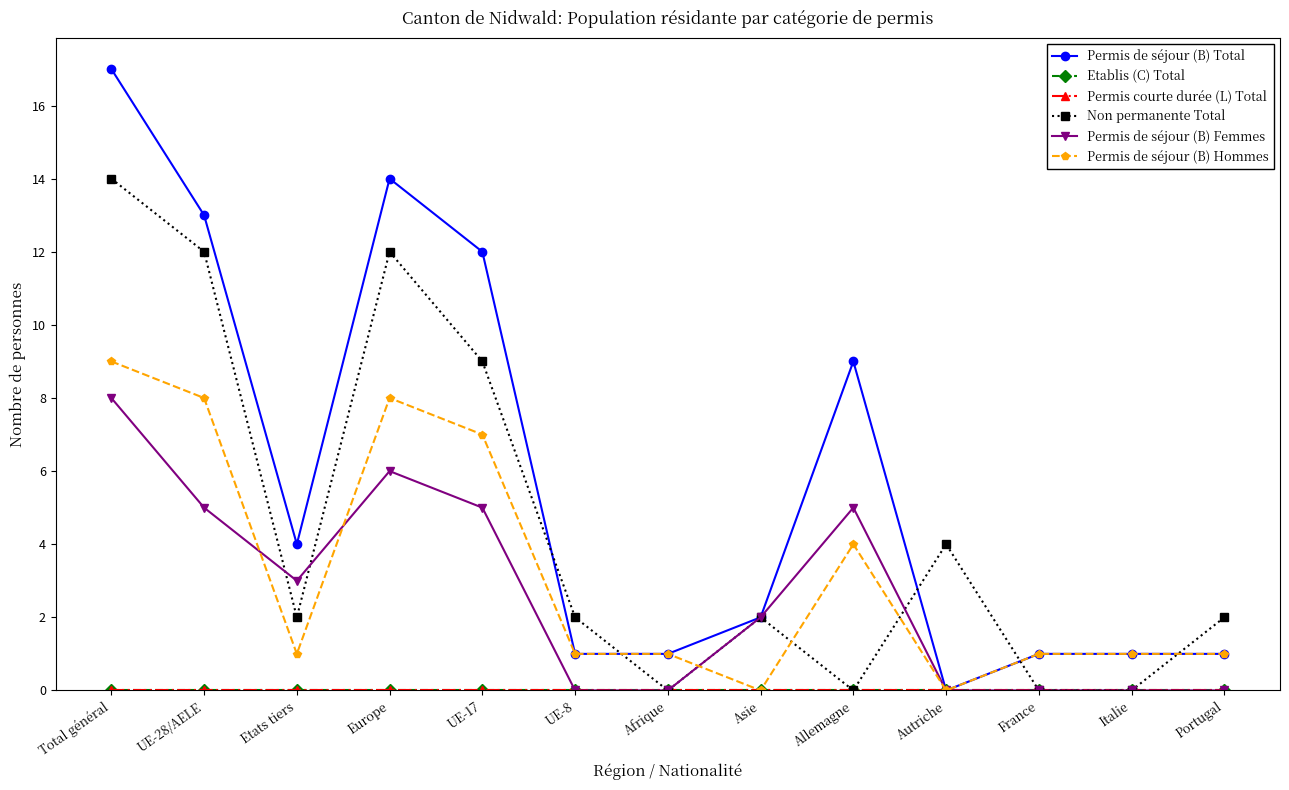

How many lines are shown in the chart?

6